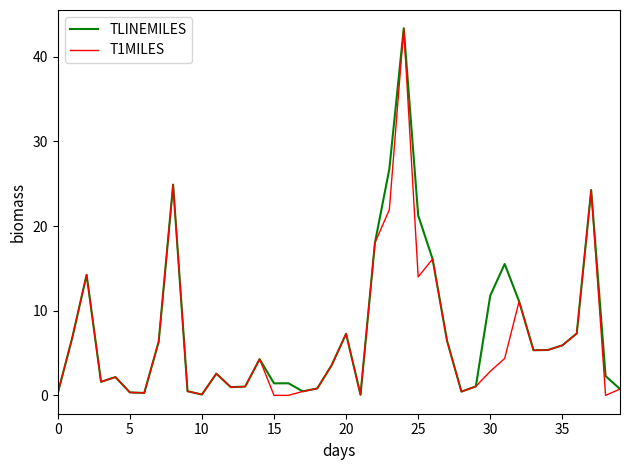

Which series has the largest total across all categories?

TLINEMILES